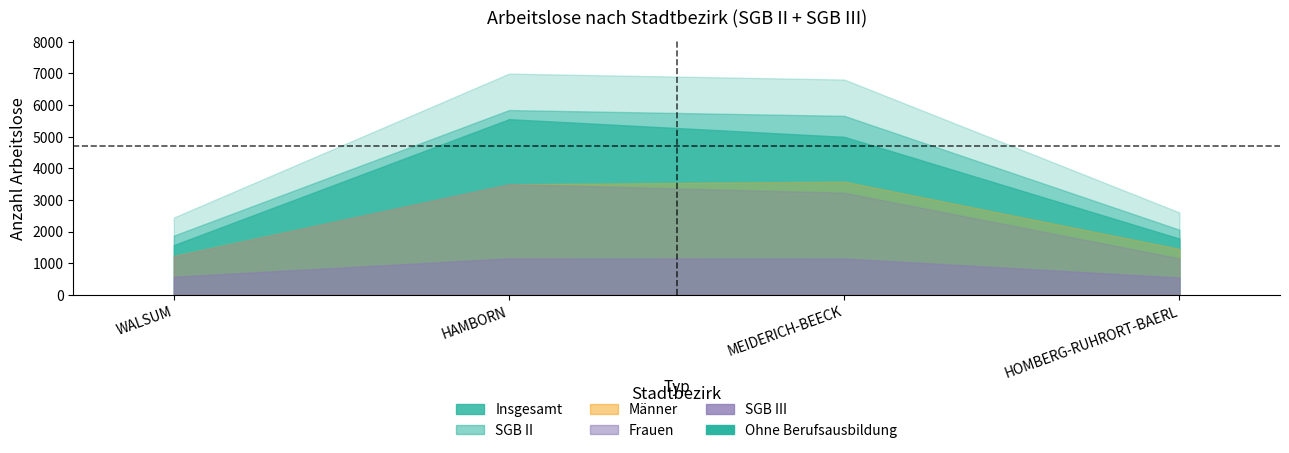

The Frauen series shows 5698 at MEIDERICH-BEECK. True or false?

False